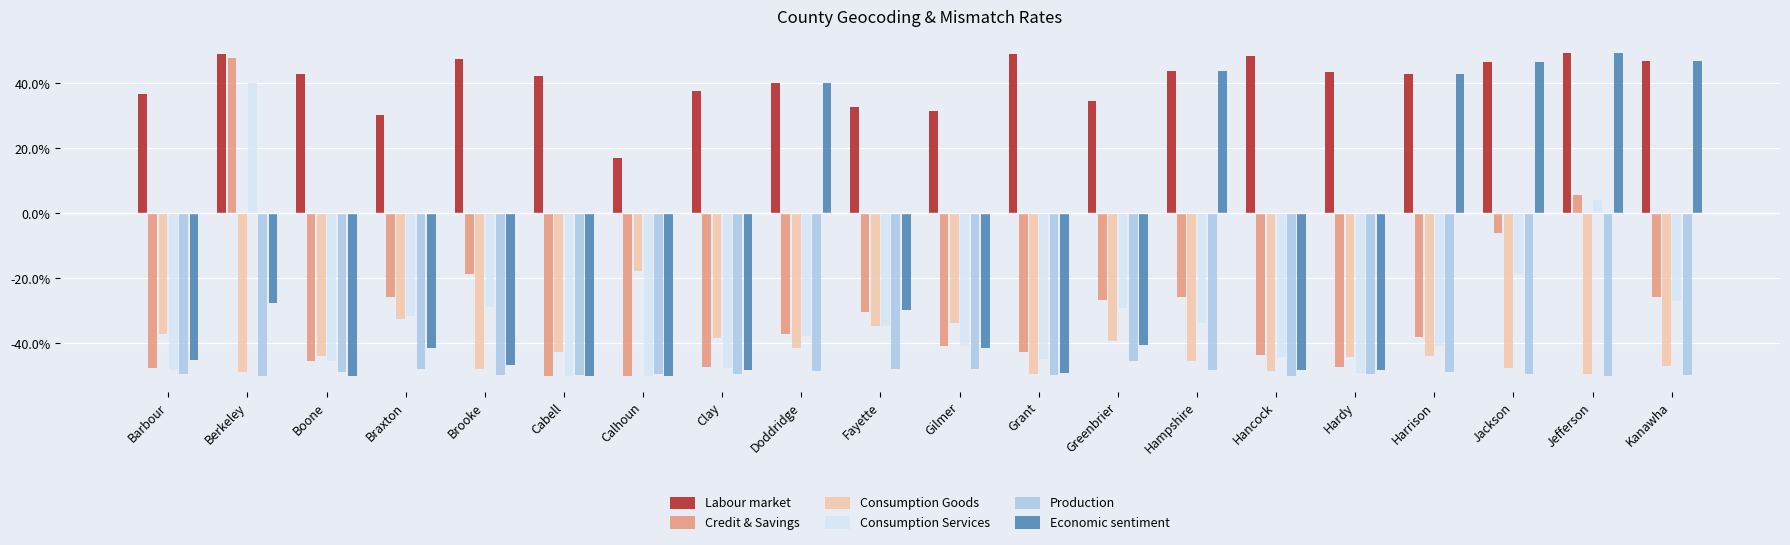

Are the bars grouped side by side (vs. stacked)?

Yes